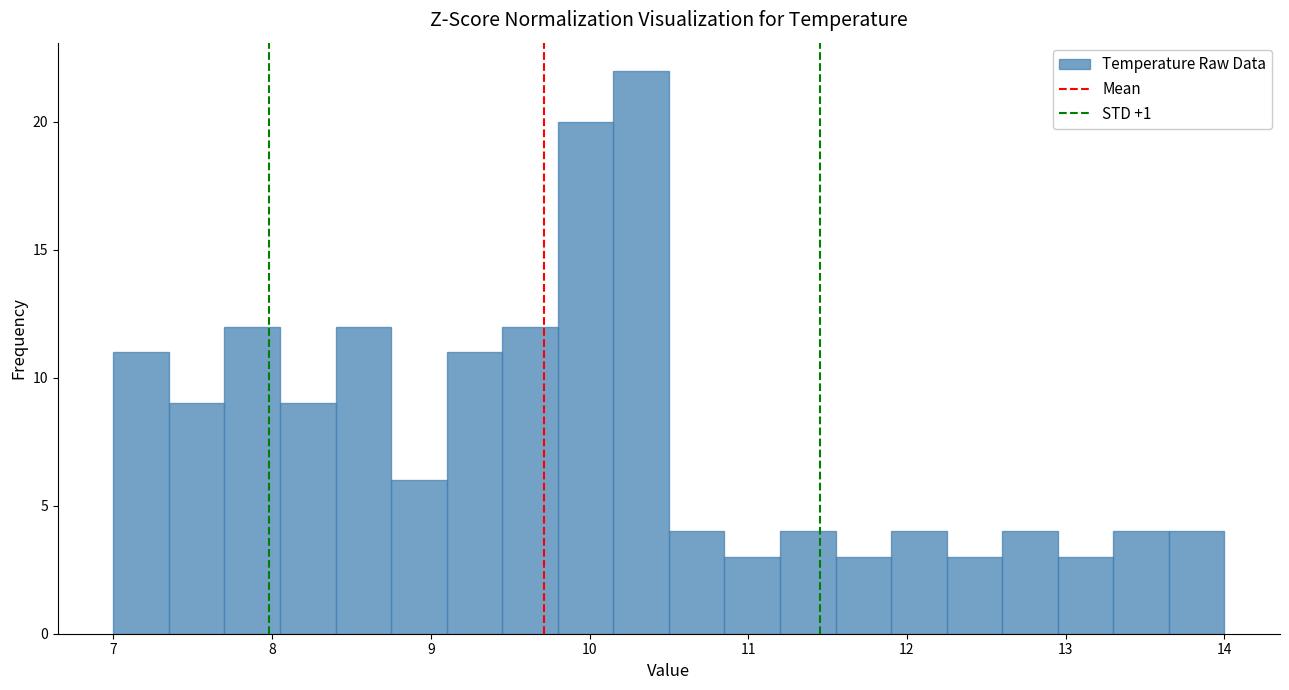

Read against the x-axis, roughly where is the centre of the tallest bar?

10.3